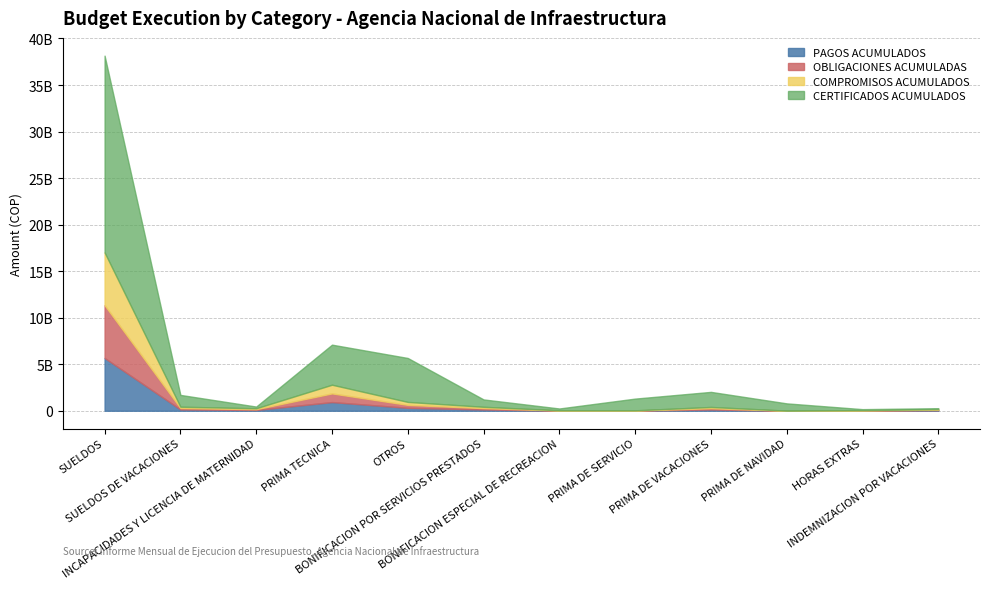

How many interior local peaks does the CERTIFICADOS ACUMULADOS series have?

2